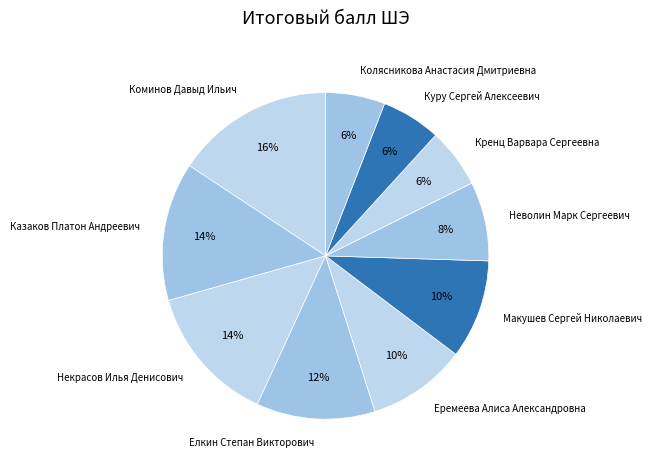

What is the largest slice in the pie chart?

Коминов Давыд Ильич